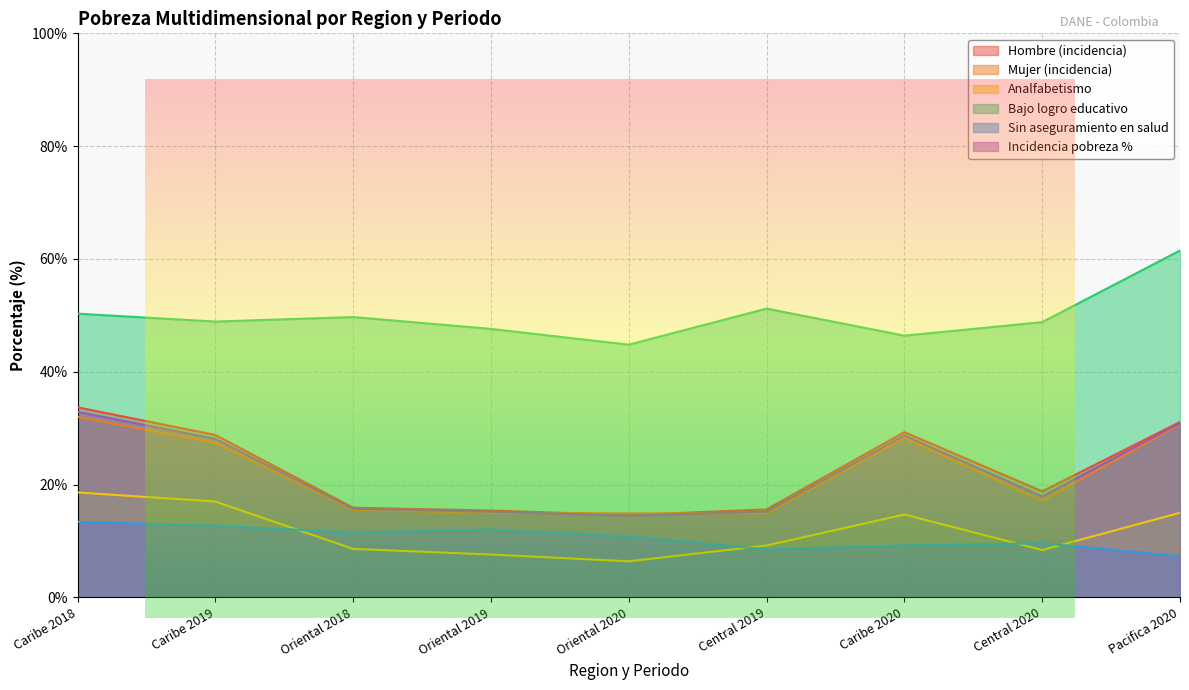

Does the chart display data point markers on the line(s)?

No